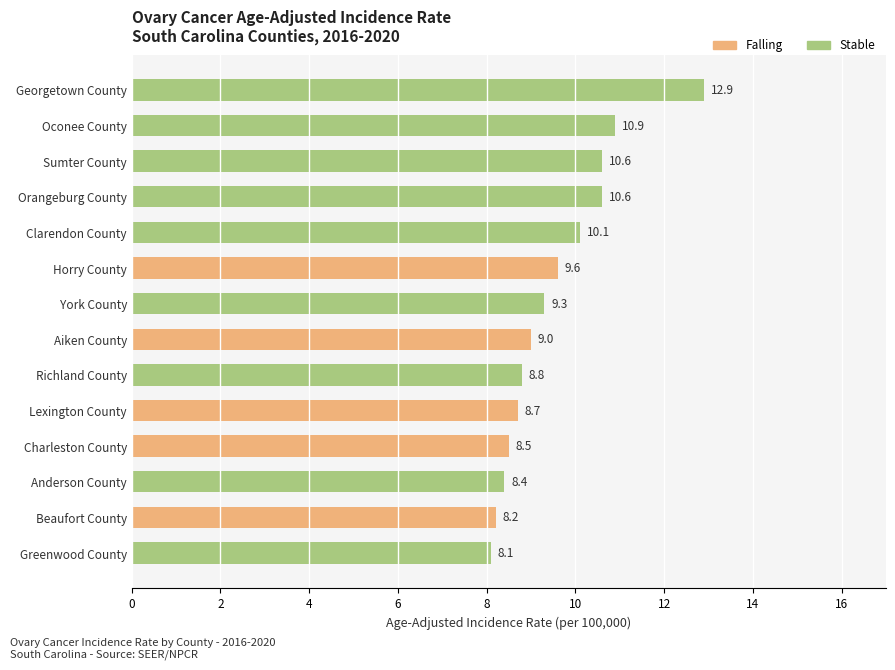

What is the minimum value shown in the chart?

8.1